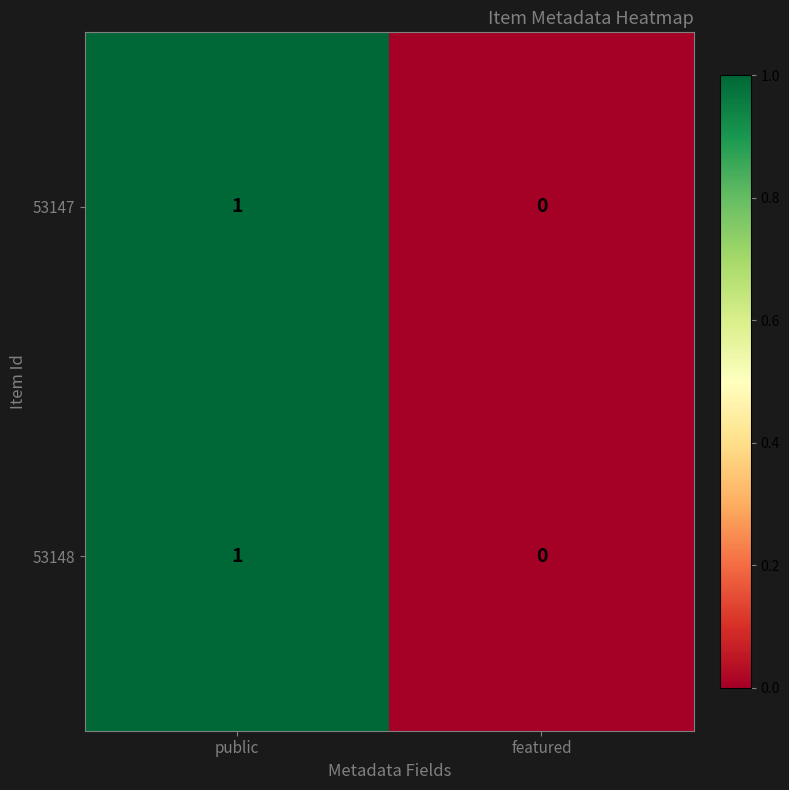

Is the value of 53147 at featured greater than the value of 53148 at public?

No